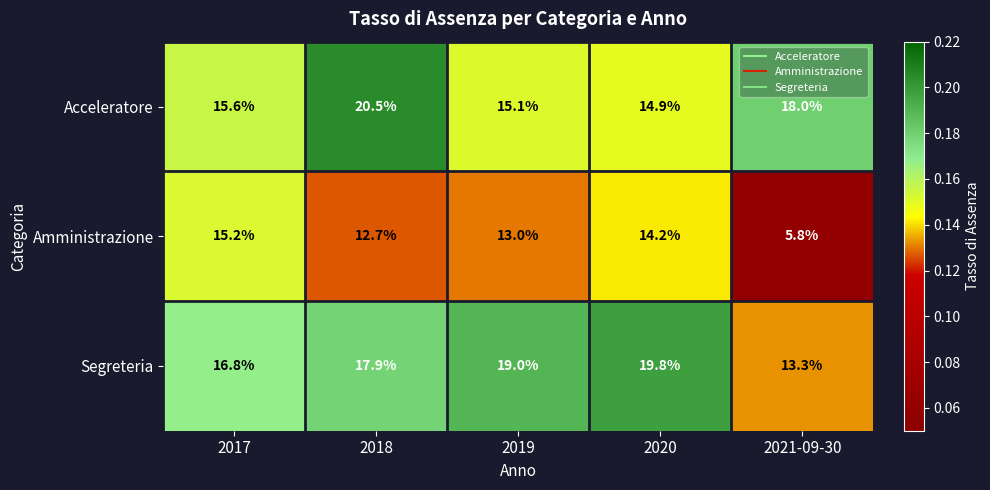

What is the total value across all series at 2019?

47.1